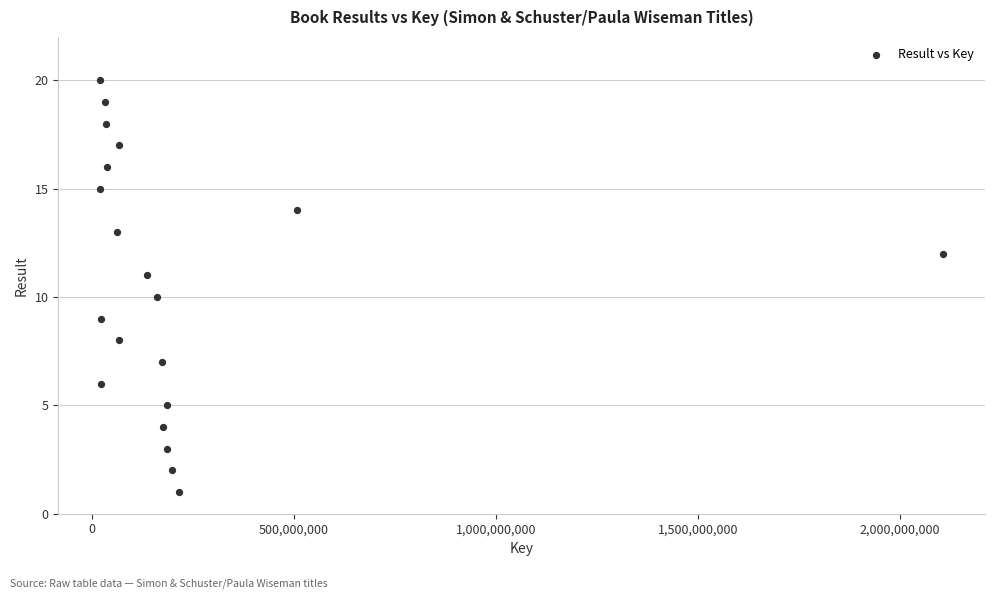

What is the range of X values (max minus min)?

2086407031